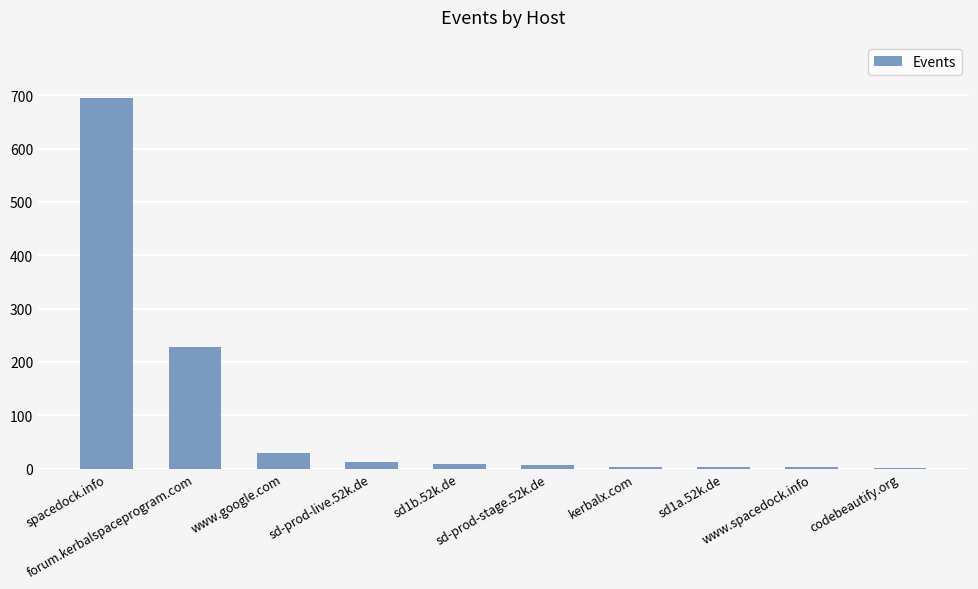

What is the sum of all values?

989